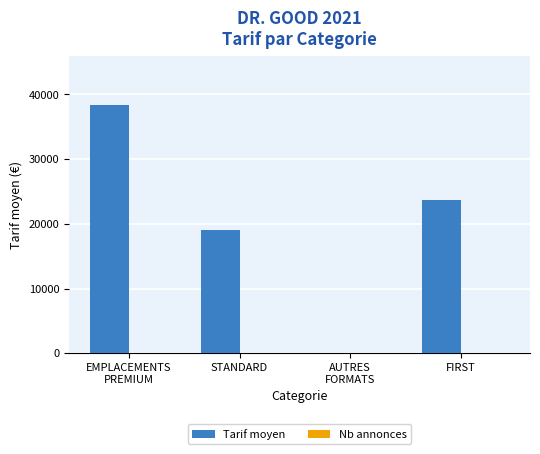

Is it true that Tarif moyen equals 19000.0 at STANDARD?

True